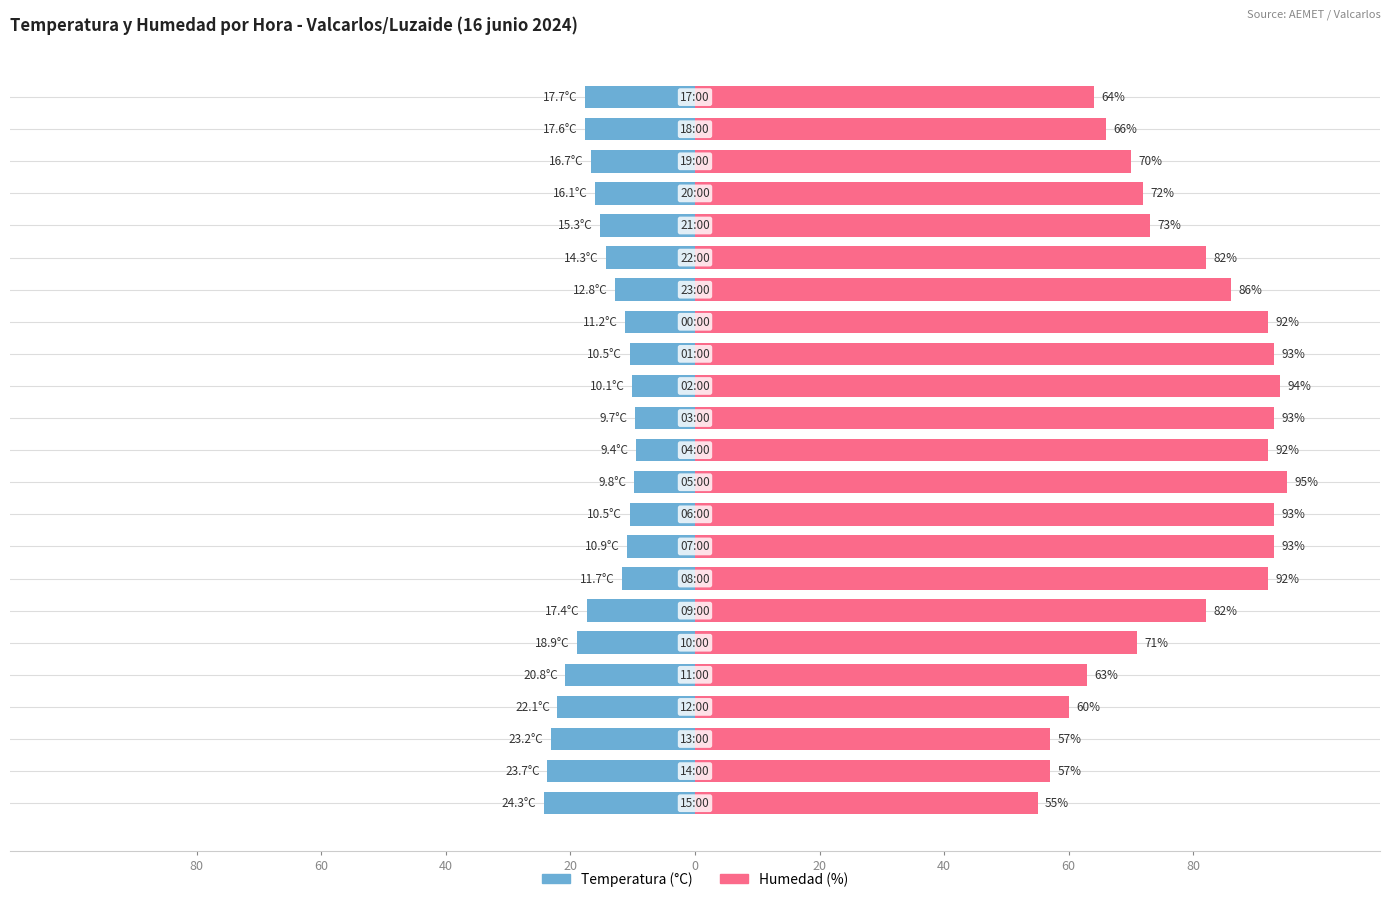

Which series has the largest total across all categories?

Humedad (%)